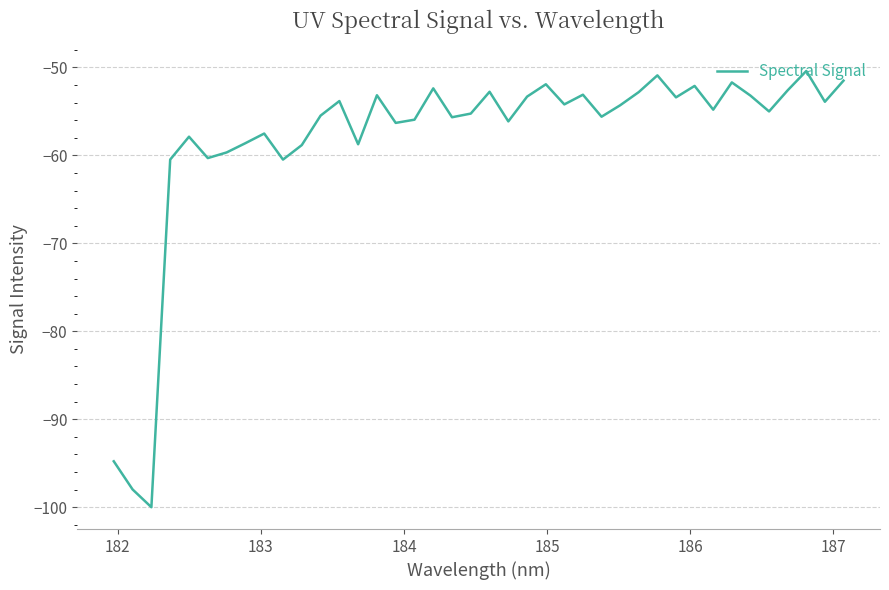

What is the difference between the maximum and minimum values?

49.6